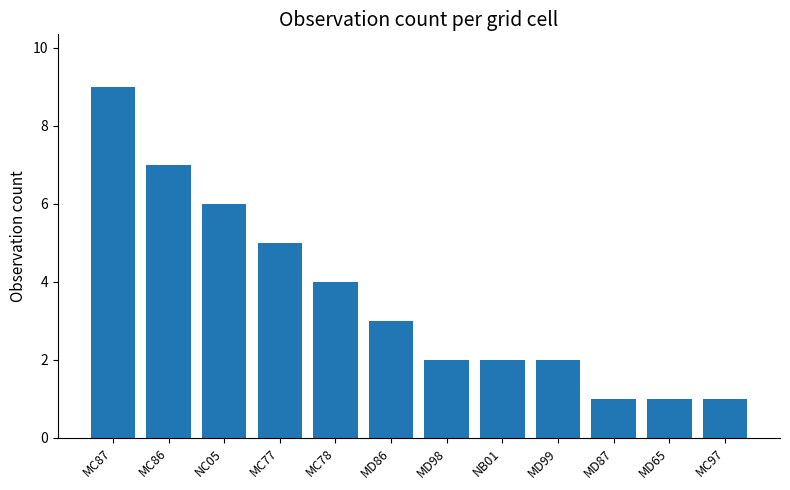

What is the value of the 10th bar from the left?

1